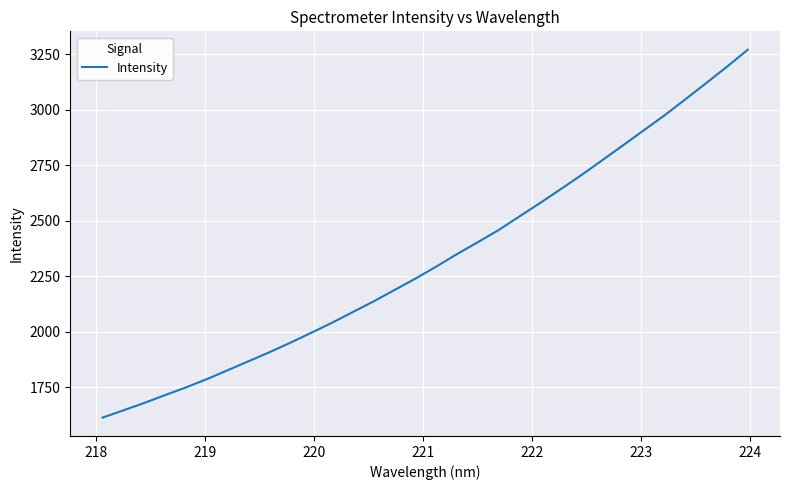

What is the difference between the maximum and minimum values?

1658.1